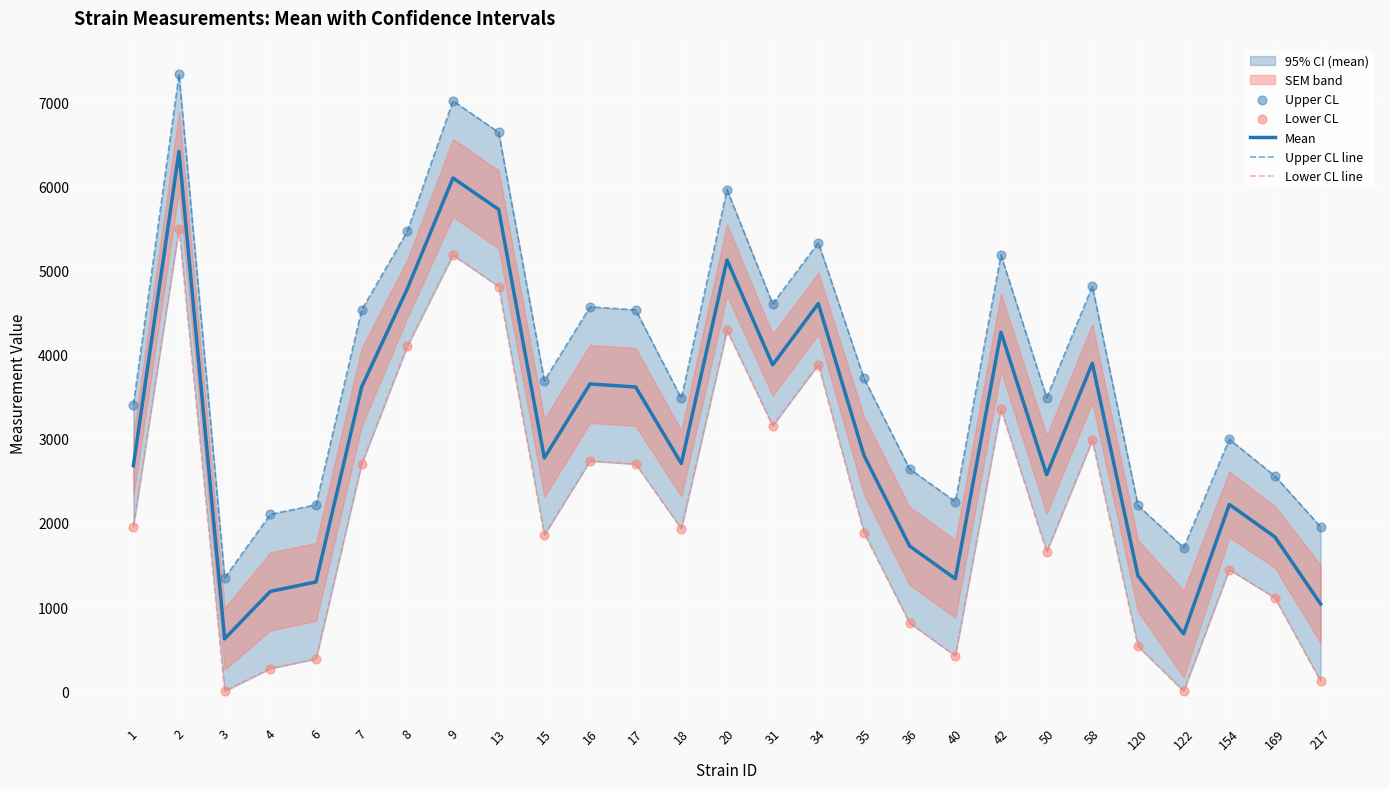

What is the total value across all series at 9?

30506.0